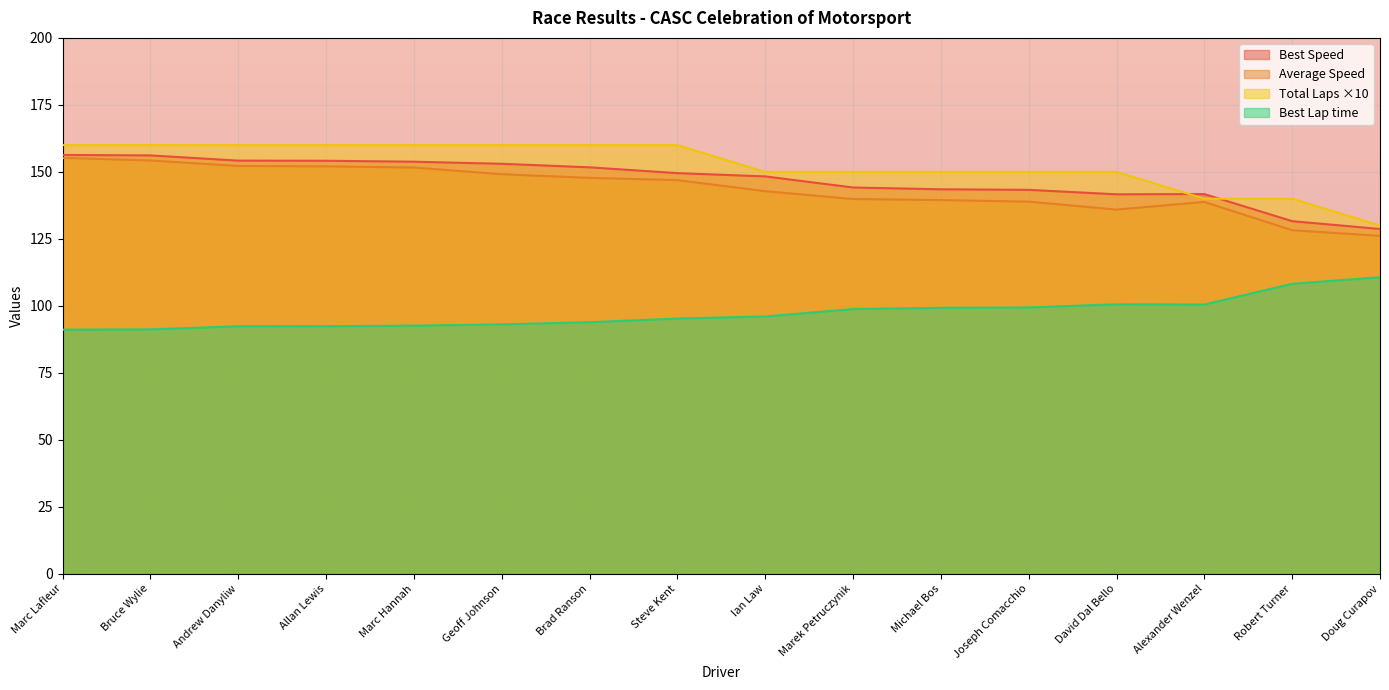

What is the difference between the maximum and minimum values in the Total Laps series?

30.0